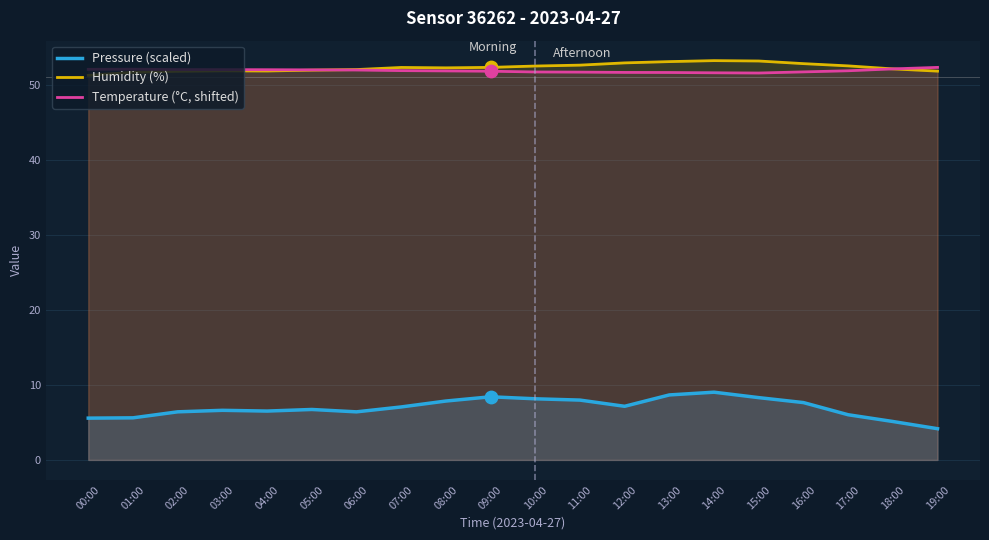

What are all the series names shown in the legend?

Pressure (scaled), Humidity (%), Temperature (°C, shifted)